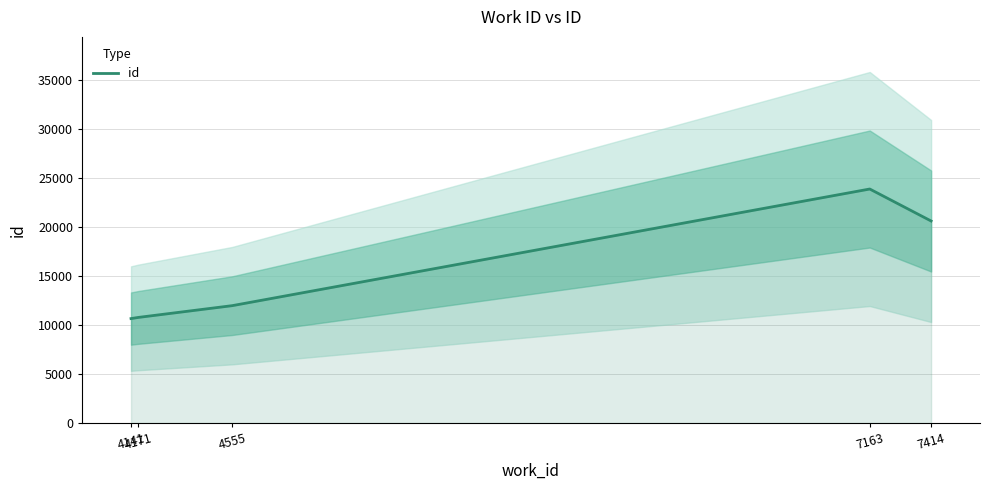

The value at 7163 is 42596. True or false?

False